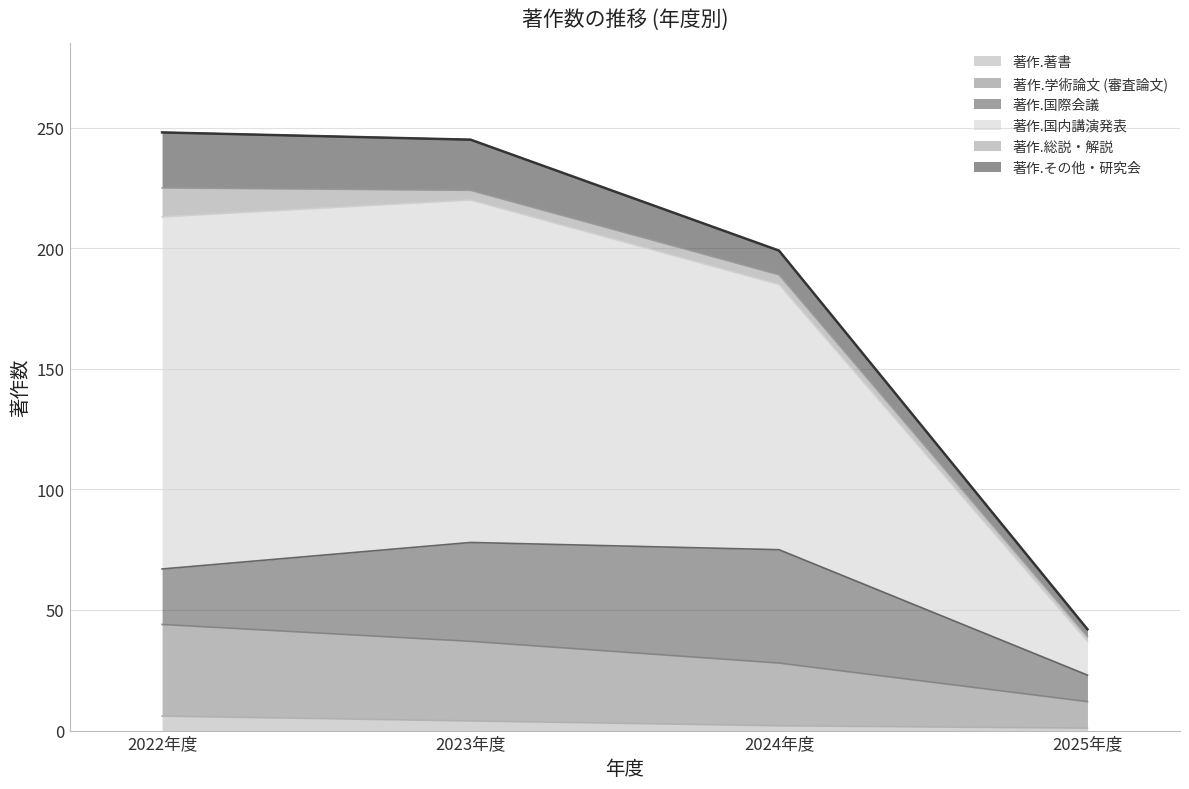

What is the maximum value for 著作.著書?

6